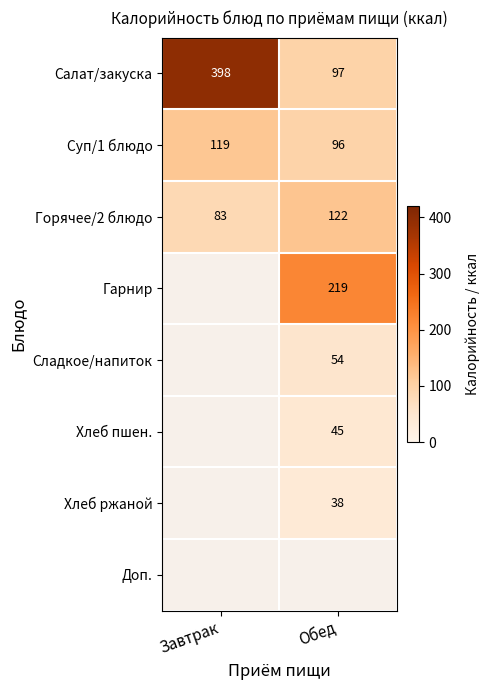

Is it true that Горячее/2 блюдо equals 215.4 at Обед?

False